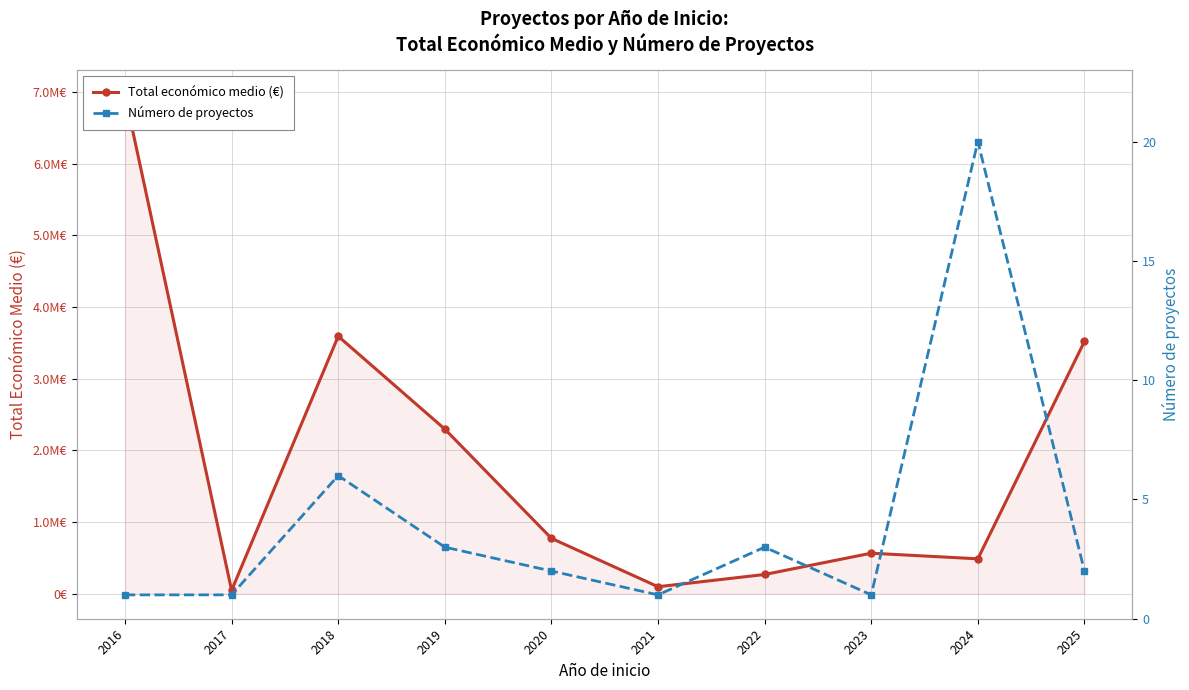

In Total económico medio (€), how many points are higher than both neighbors (excluding endpoints)?

2